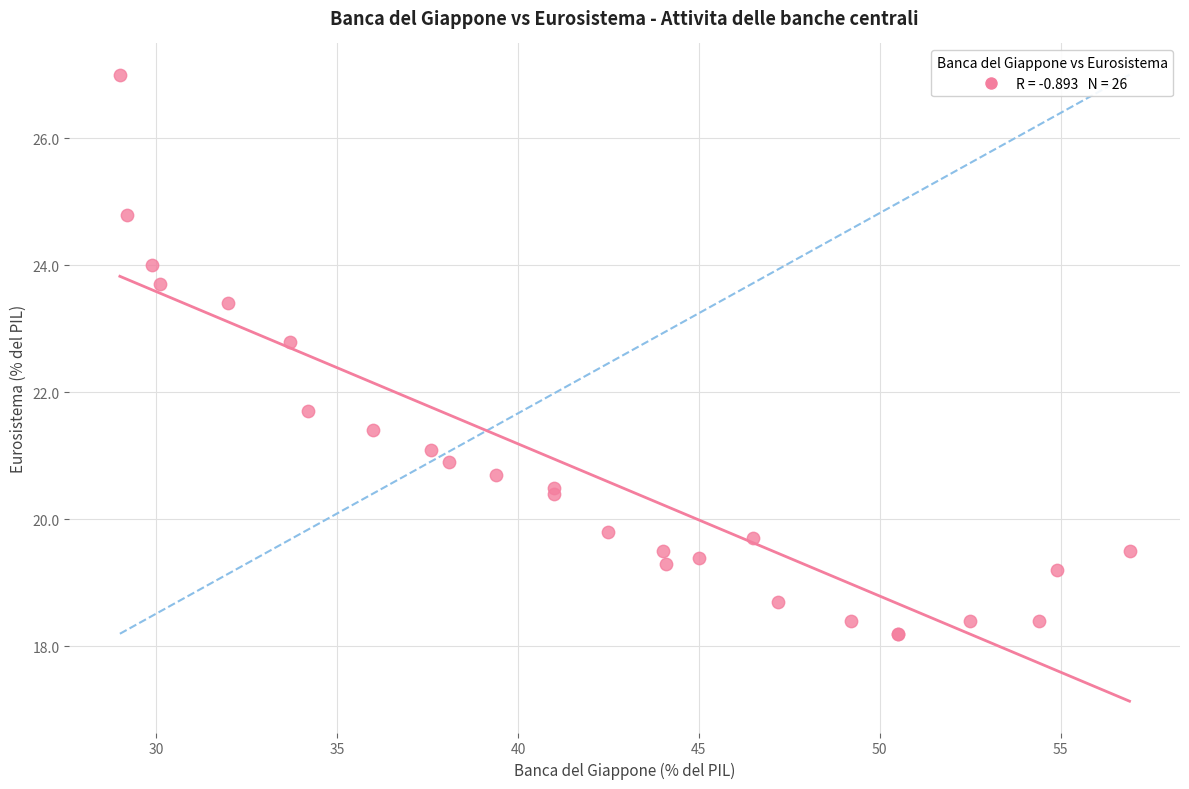

What Y value in the scatter plot is closest to 22?

21.7